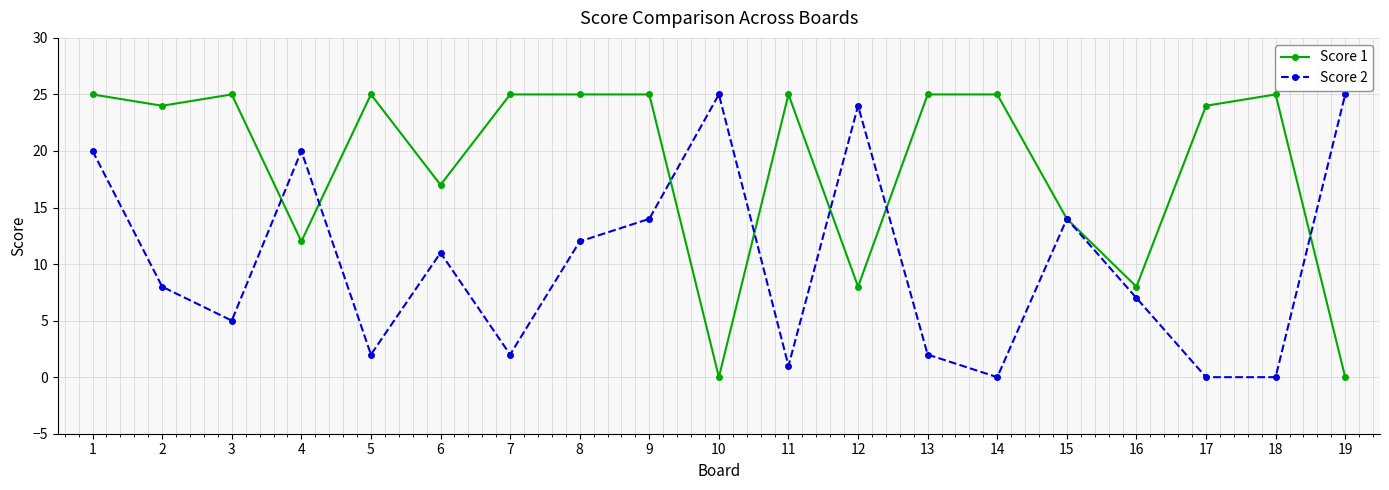

Which series has the largest total across all categories?

Score 1